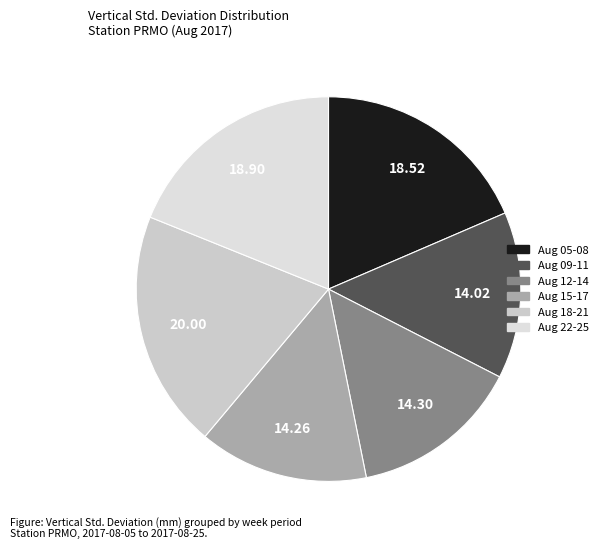

How many slices are in this pie chart?

6